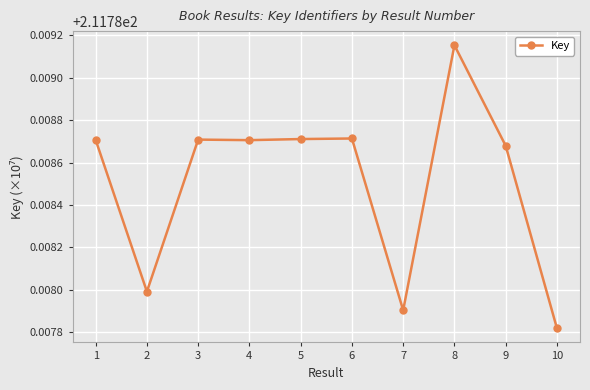

Which label corresponds to the smallest value in the chart?

10